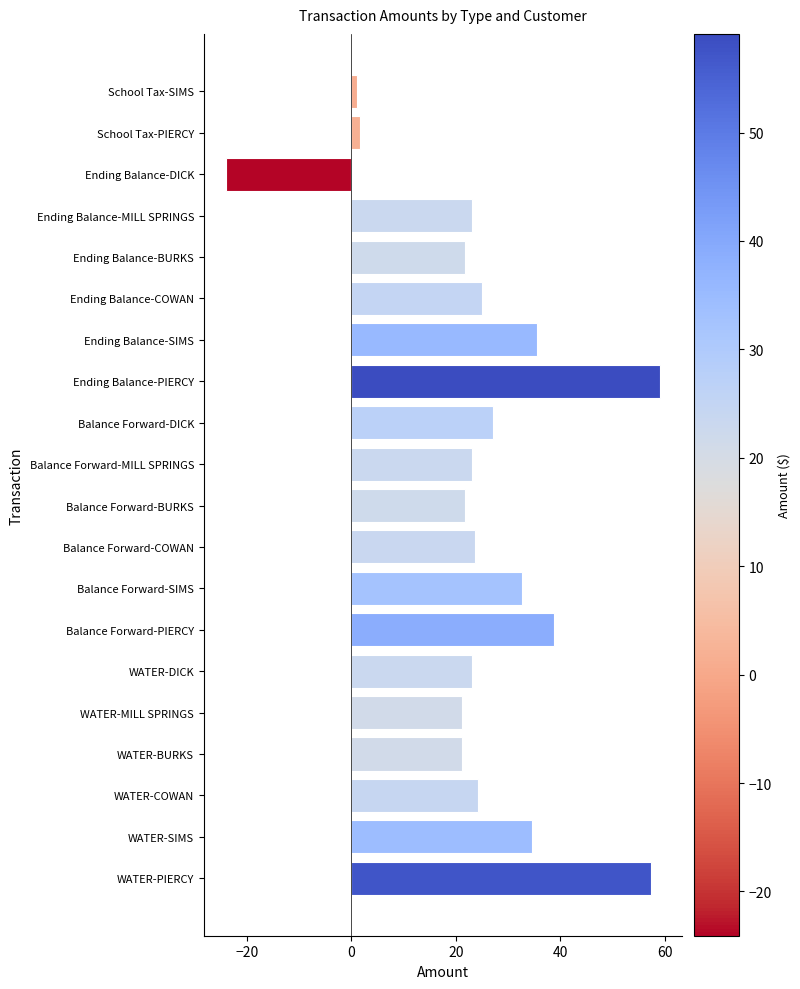

How many bars are there in total?

20